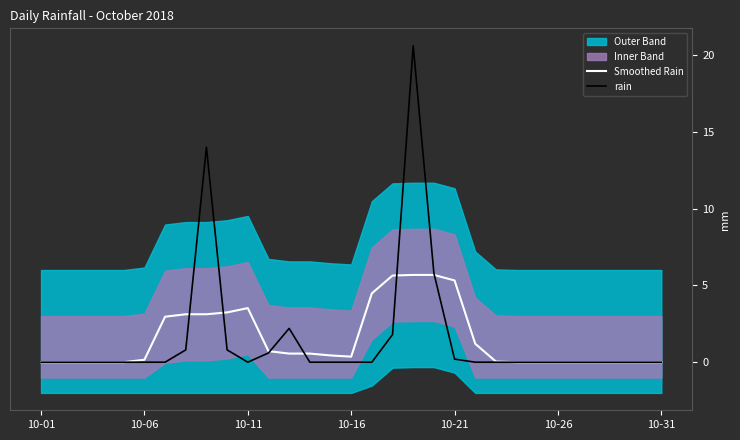

What is the maximum value for rain?

20.6